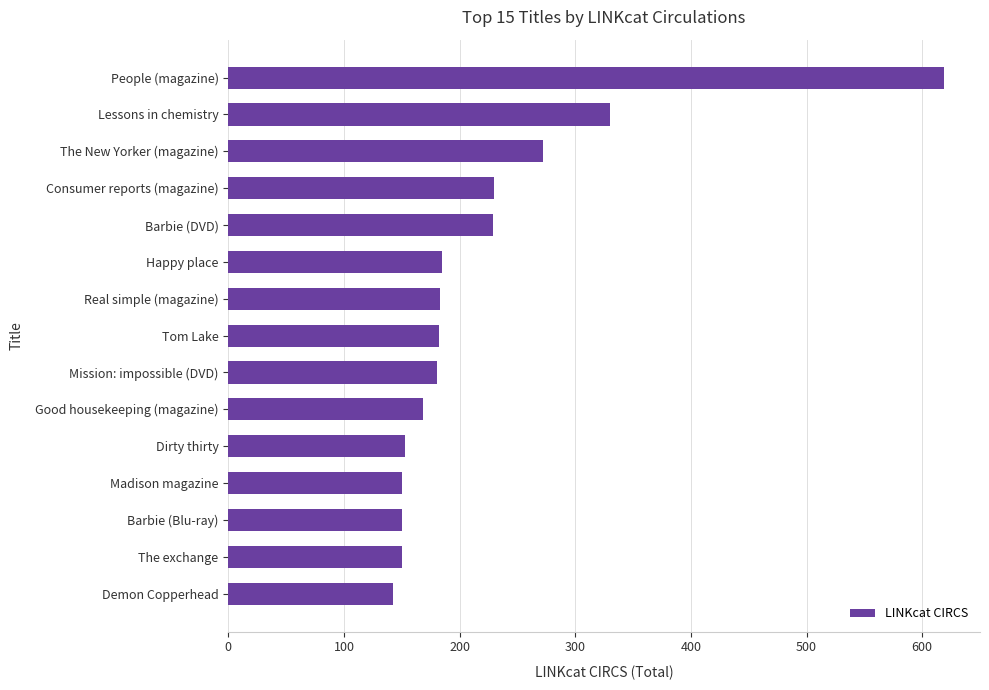

How many bars are there in total?

15